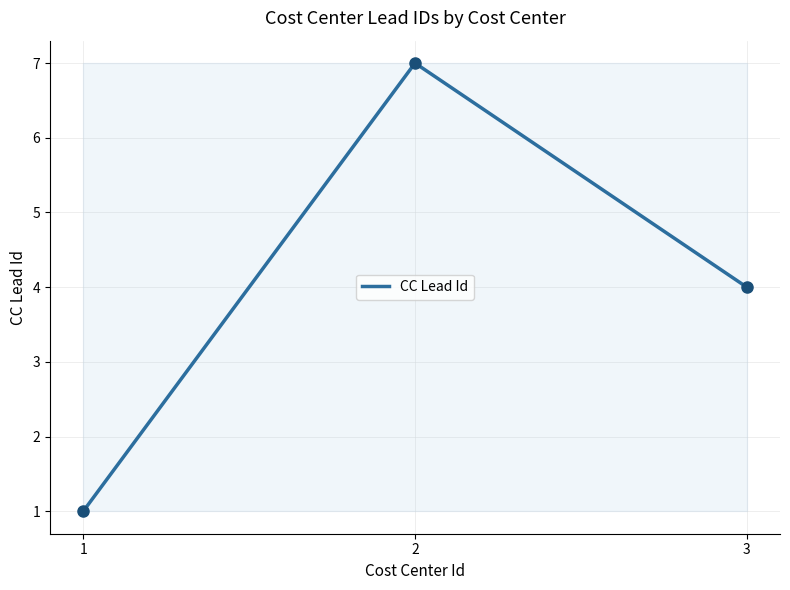

What is the change in value from 1 to 3?

+3